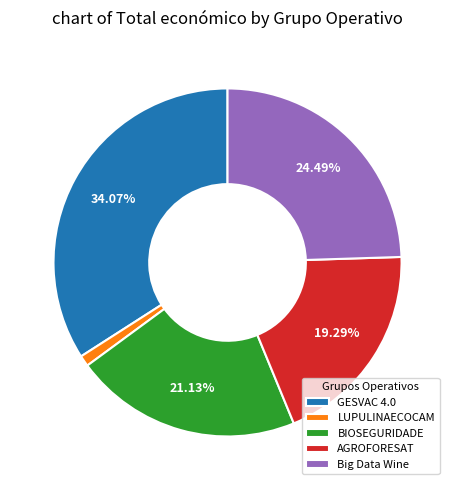

What is the largest slice in the pie chart?

GESVAC 4.0